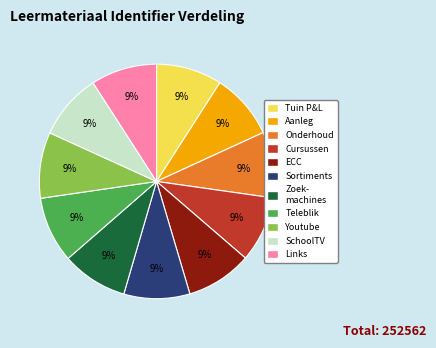

Does Cursussen account for over 50% of the chart?

No